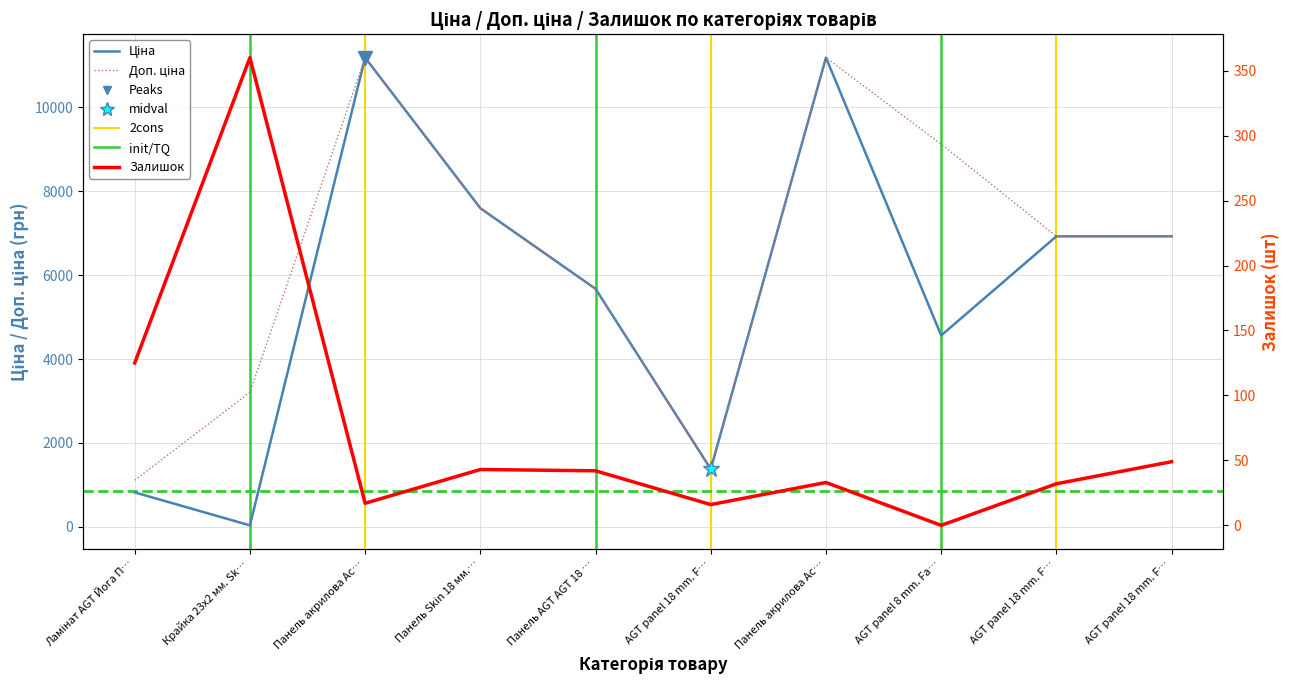

How many data points in Ціна are less than 6925?

5